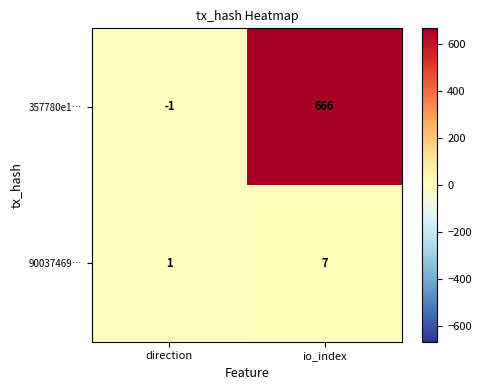

Which series has the widest spread of values?

357780e1…